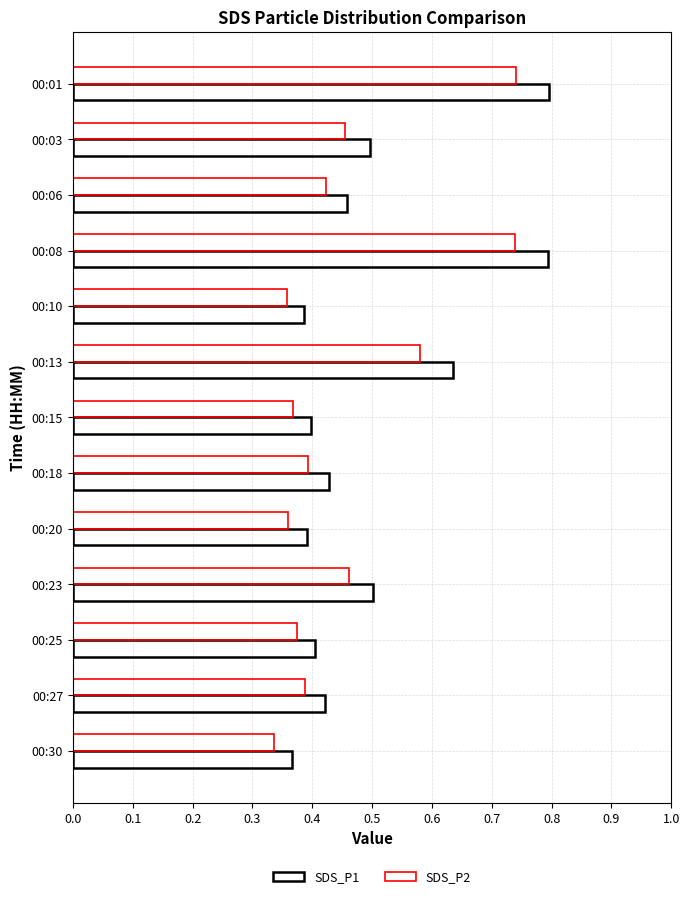

Count the number of data series in this chart.

2